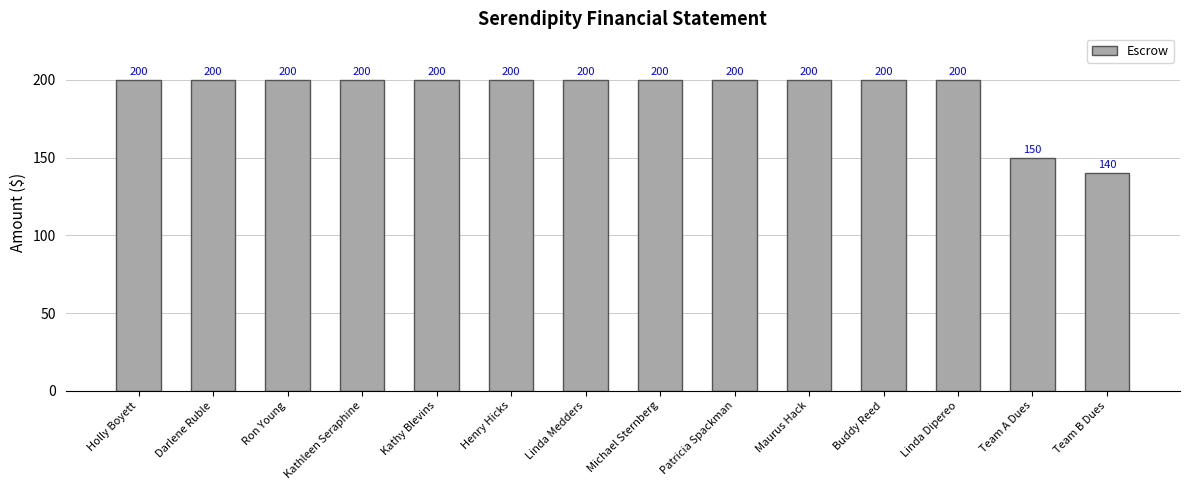

What is the difference between the maximum and minimum values?

60